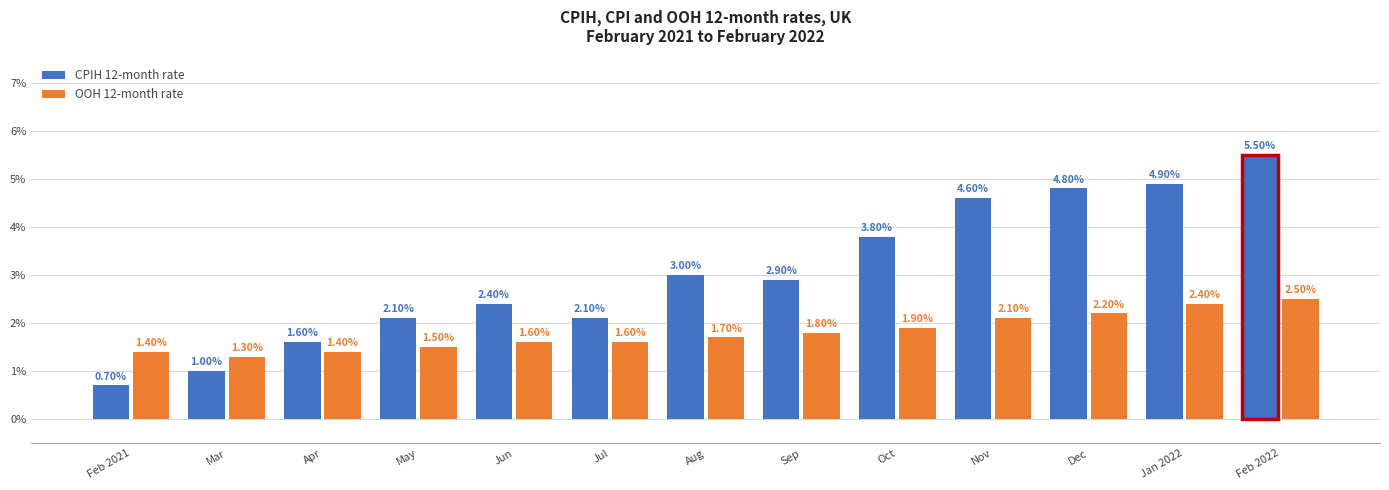

Rank the series at Mar from highest to lowest value.

OOH 12-month rate, CPIH 12-month rate